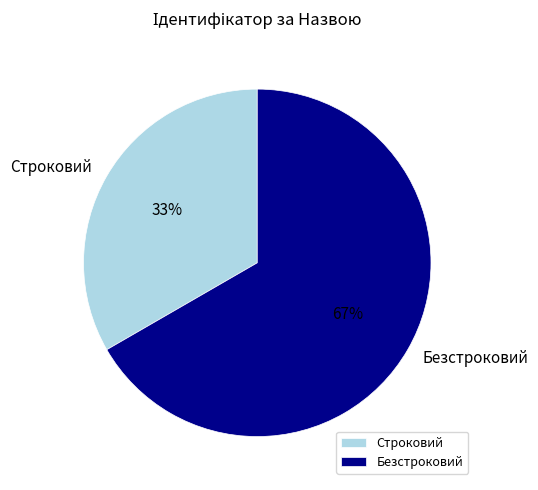

Combined, do Безстроковий and Строковий account for over 50%?

Yes